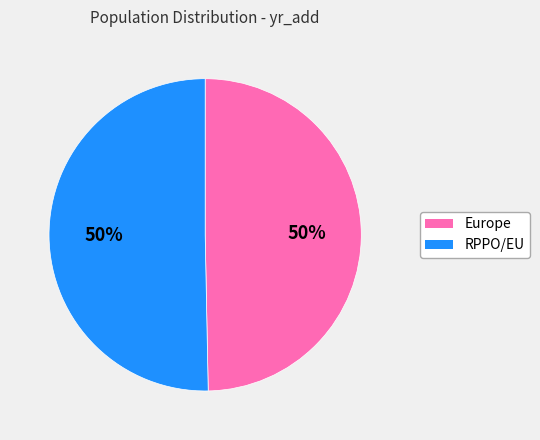

What is the ratio of the value at RPPO/EU to the value at Europe?

1.0